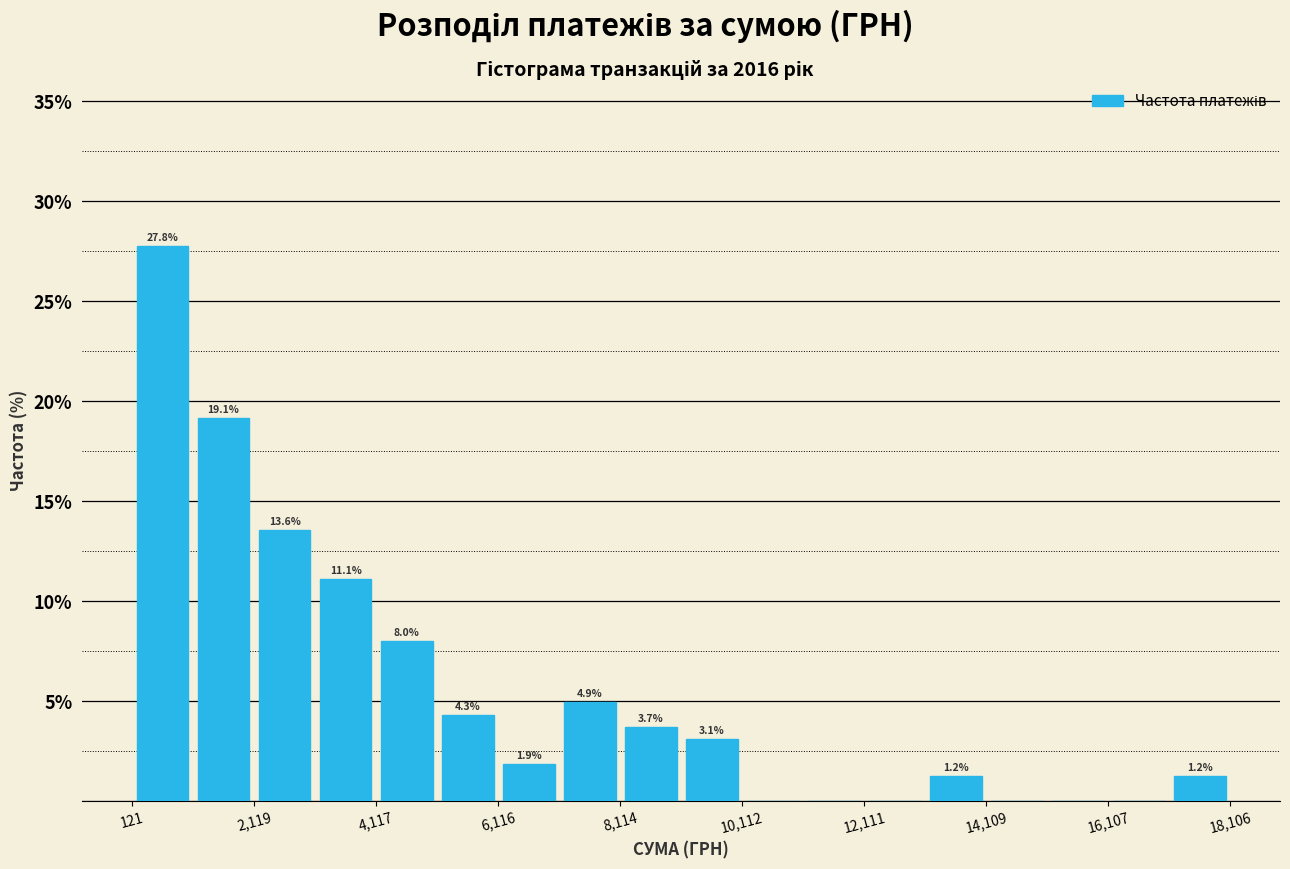

Which range on the x-axis has the tallest bar?

200 to 1200